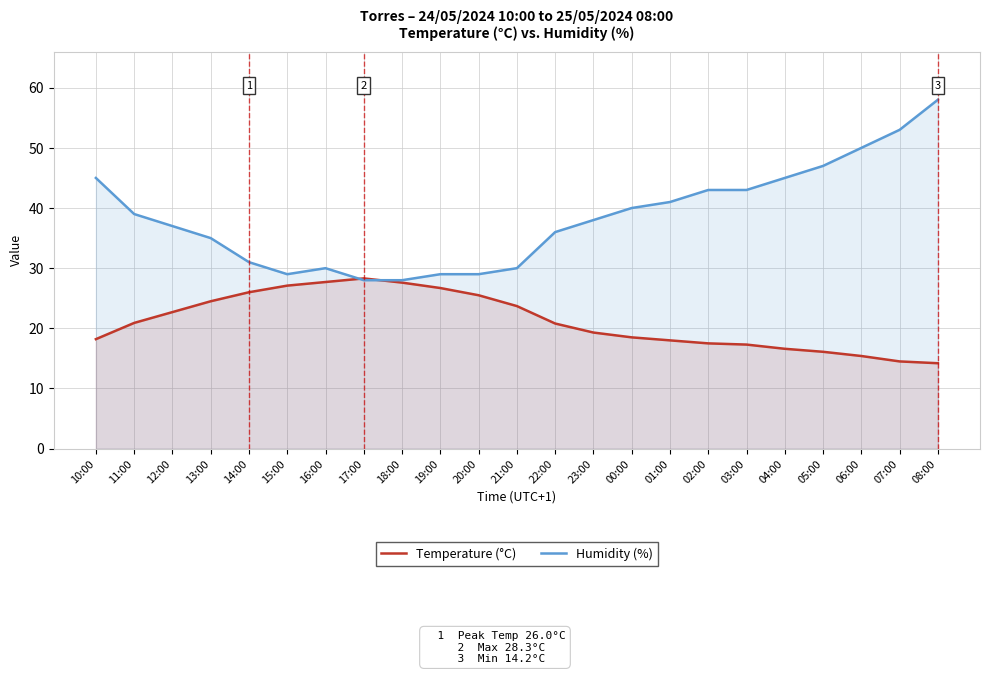

Reading left to right, transcribe all the data shown in this chart.

Temperature (°C): 18.2	20.9	22.7	24.5	26.0	27.1	27.7	28.3	27.6	26.7	25.5	23.7	20.8	19.3	18.5	18.0	17.5	17.3	16.6	16.1	15.4	14.5	14.2
Humidity (%): 45.0	39.0	37.0	35.0	31.0	29.0	30.0	28.0	28.0	29.0	29.0	30.0	36.0	38.0	40.0	41.0	43.0	43.0	45.0	47.0	50.0	53.0	58.0